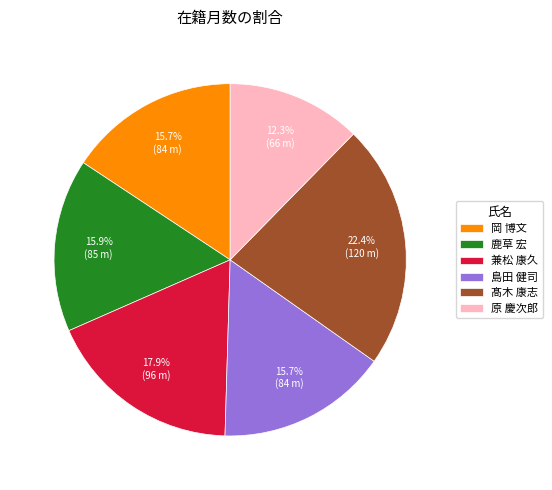

What percentage is NOT represented by 鹿草 宏?

84.1%